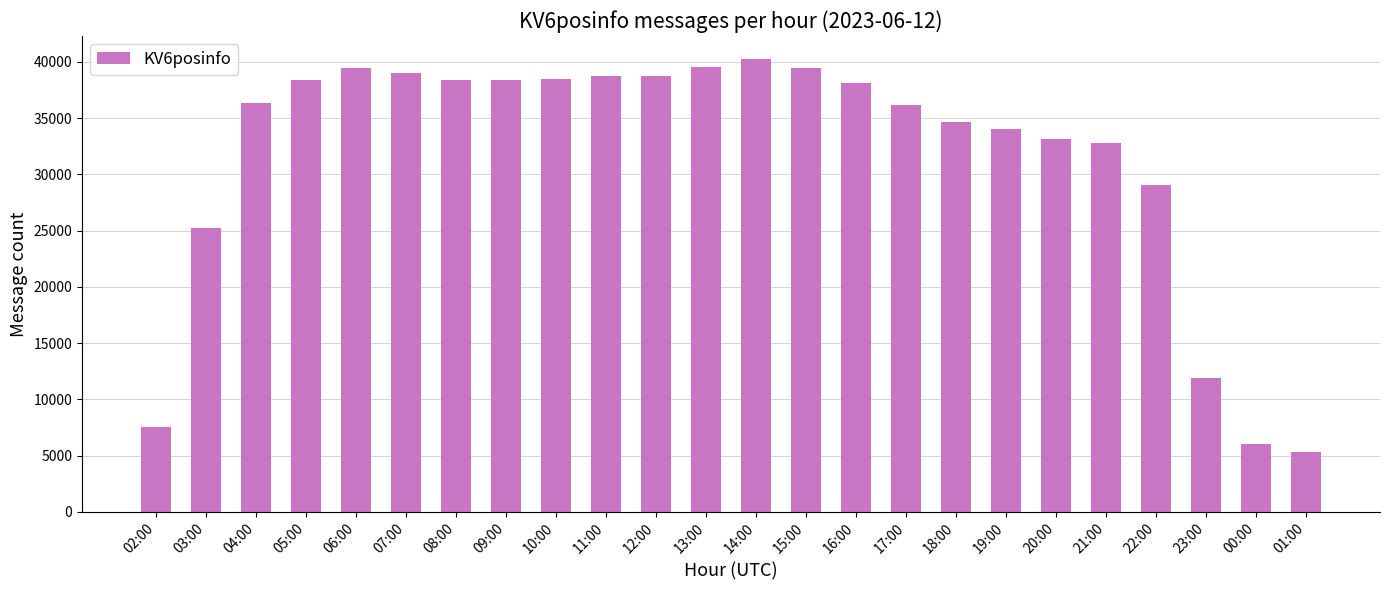

What position from the left is 11:00?

10